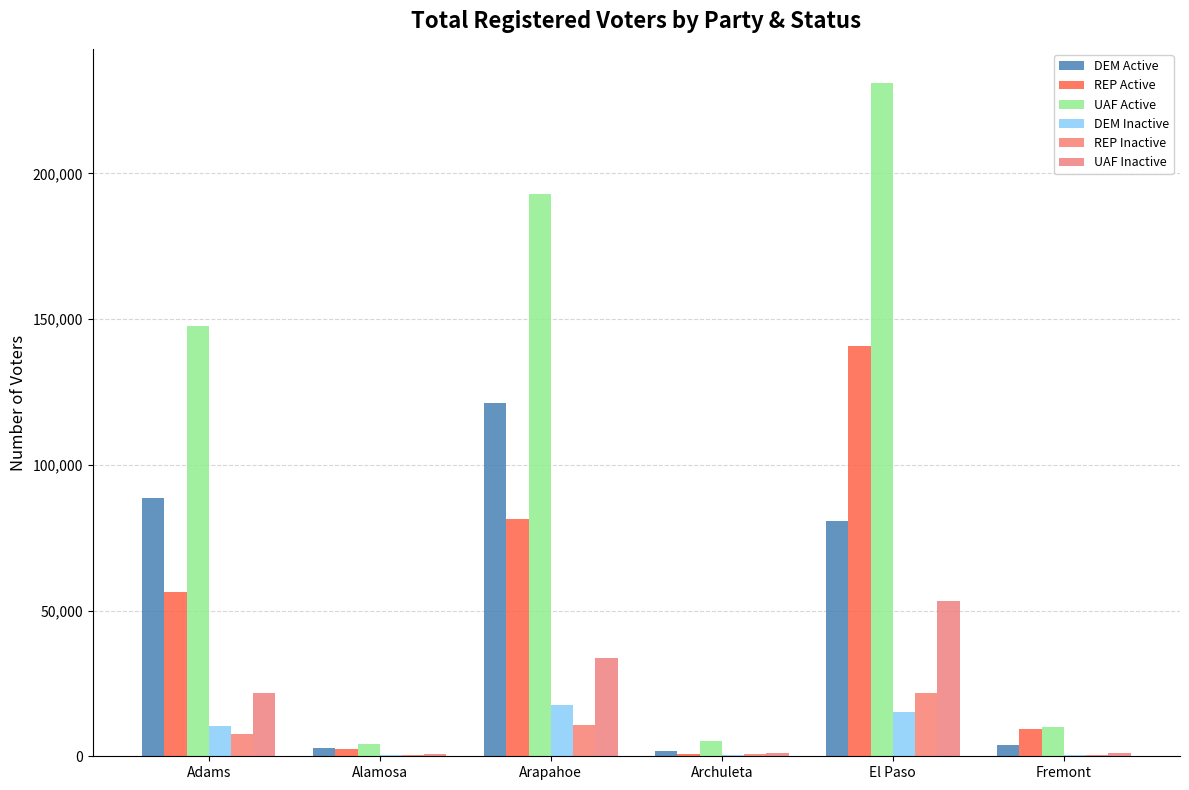

How many groups of bars are there?

6